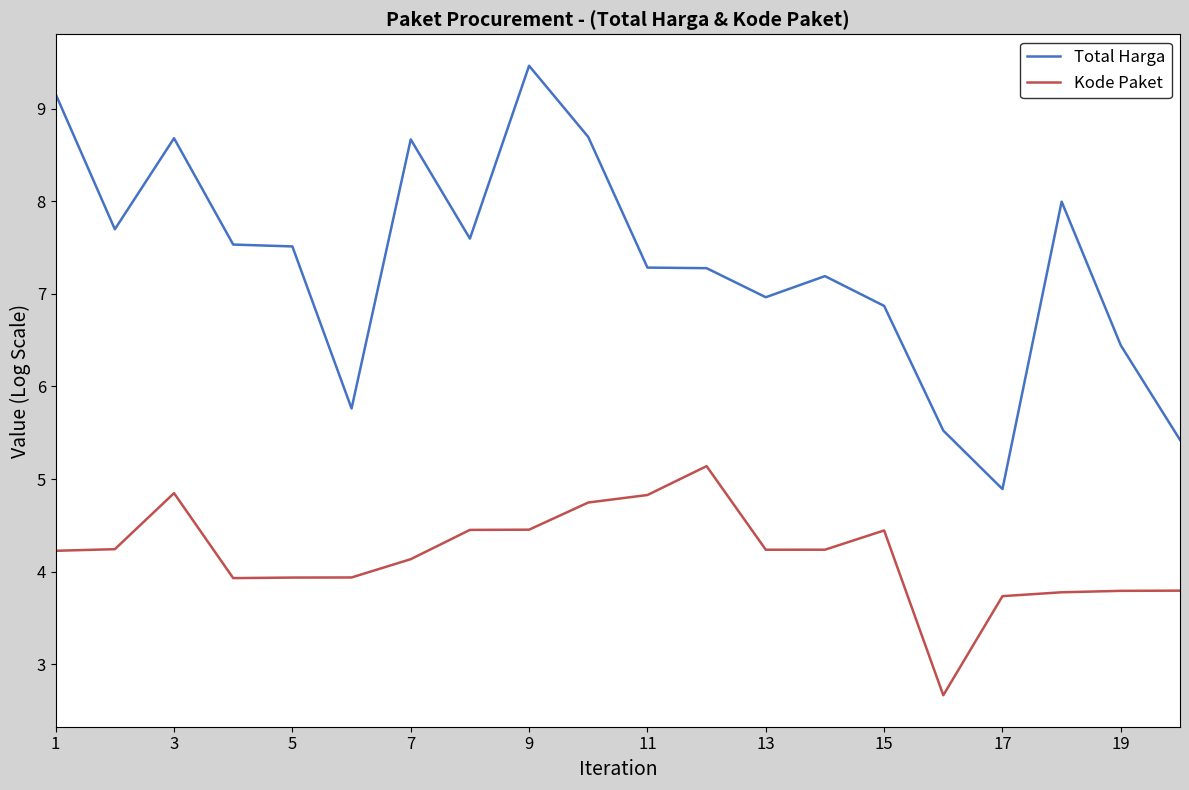

Rank the series by their maximum value, from highest to lowest.

Total Harga, Kode Paket